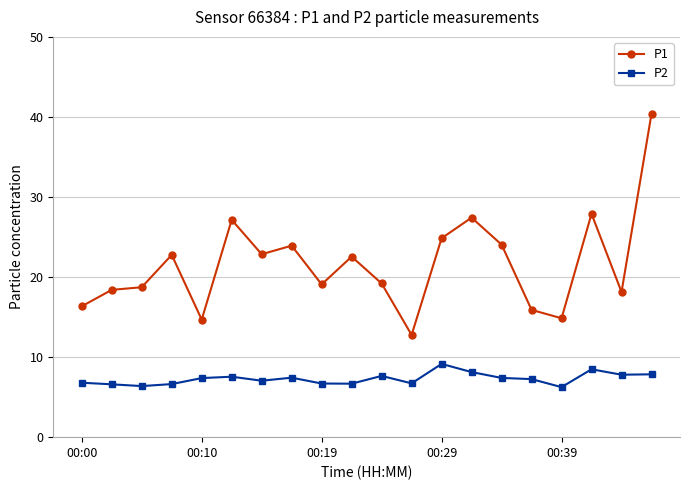

What is the difference between the second highest and second lowest values in the P2 series?

2.1